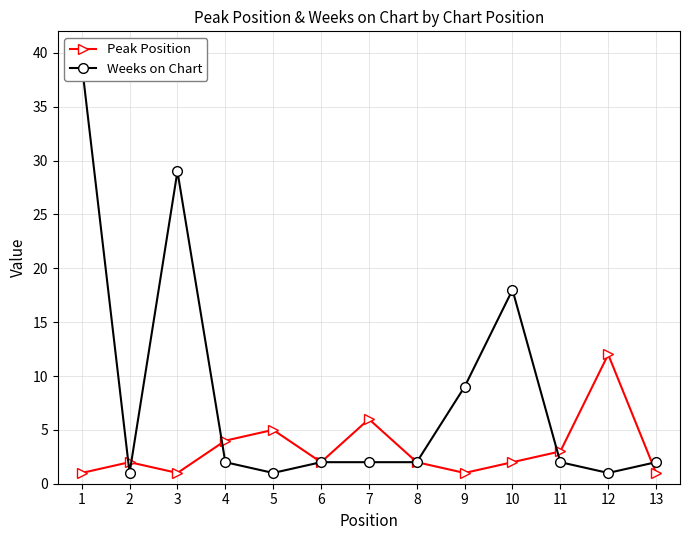

Is it true that Weeks on Chart equals 2 at 8?

True